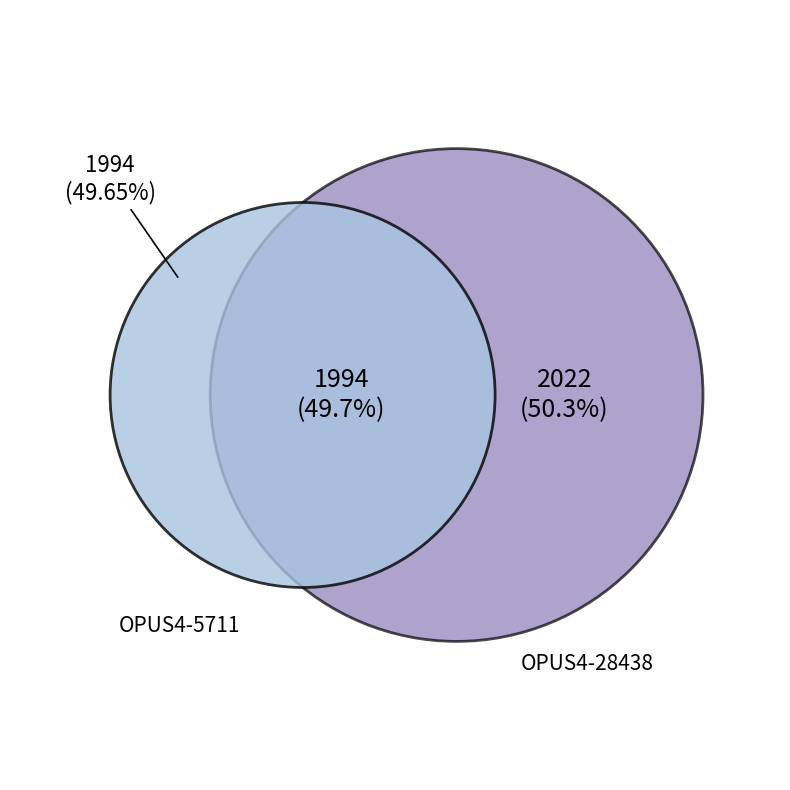

Approximately how many times larger is the value at OPUS4-5711 compared to OPUS4-28438?

1.0